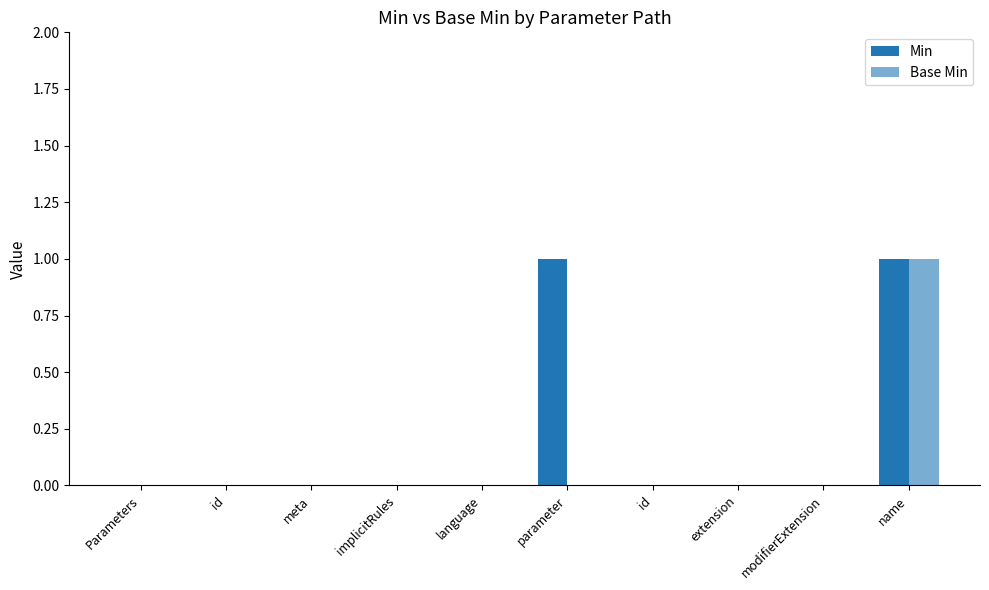

What is the difference between the Min values at parameter and id?

1